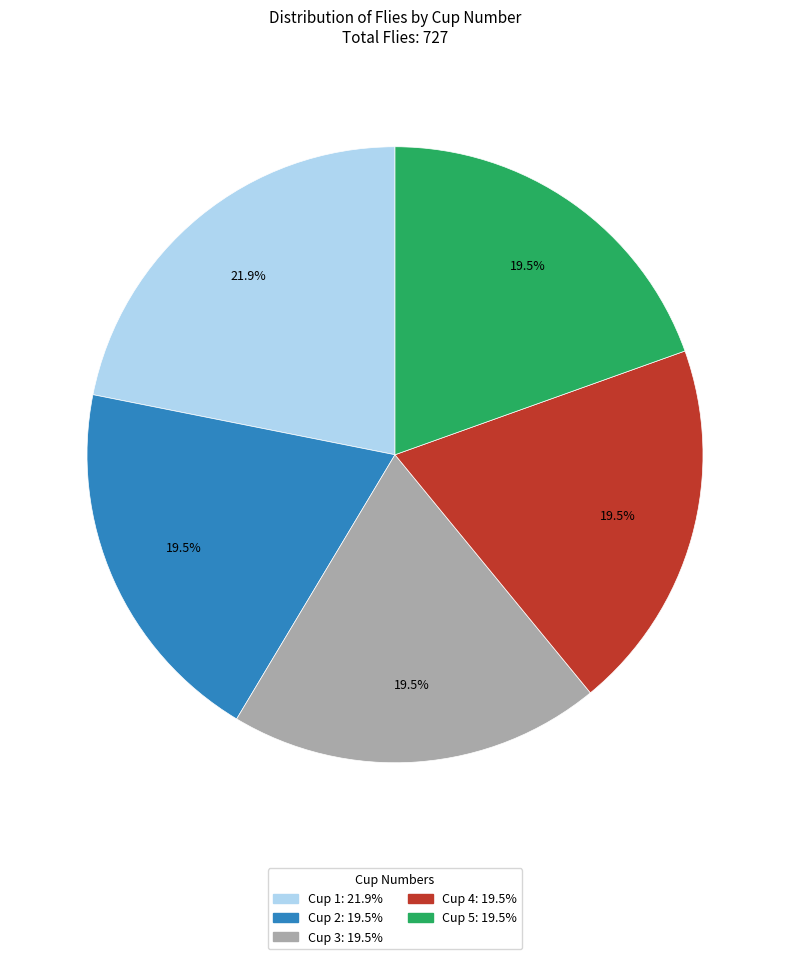

Does any single category account for the majority?

No